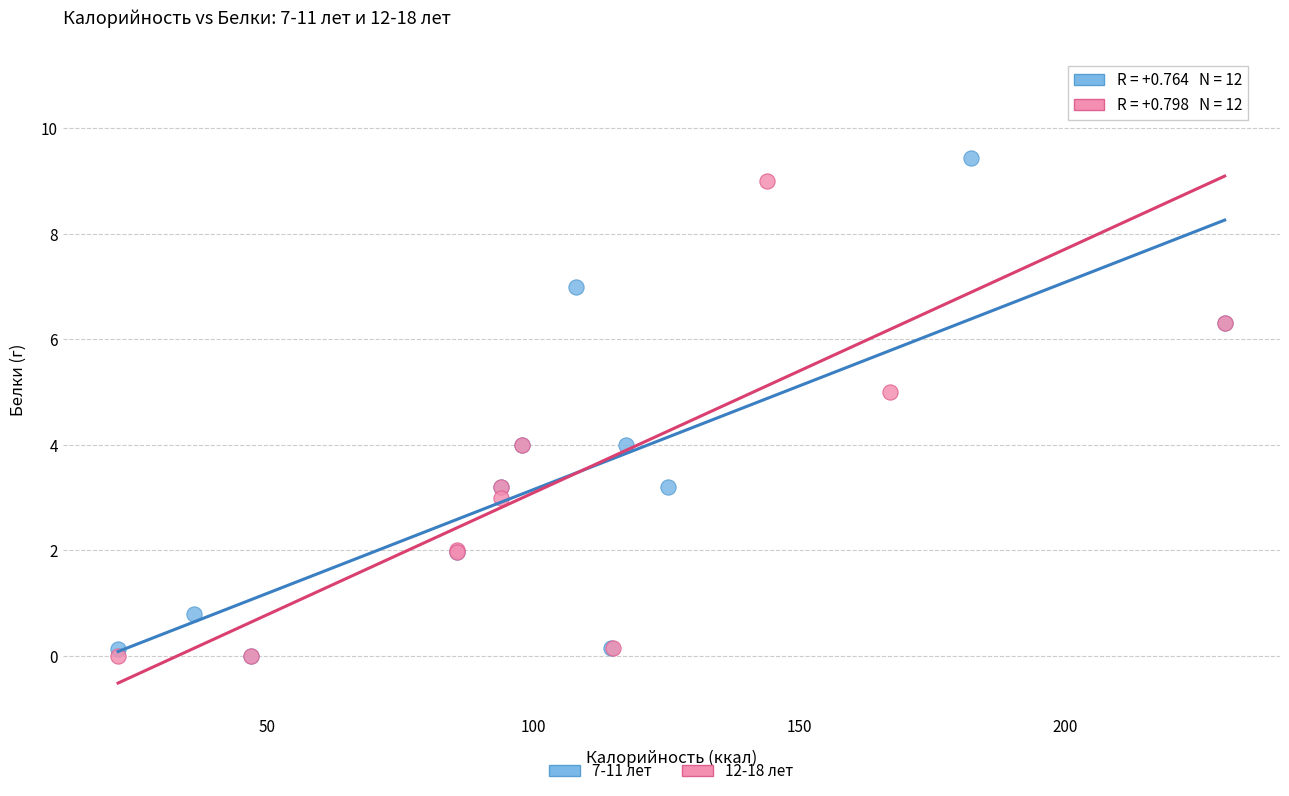

Which series contains the highest Y value?

12-18 лет